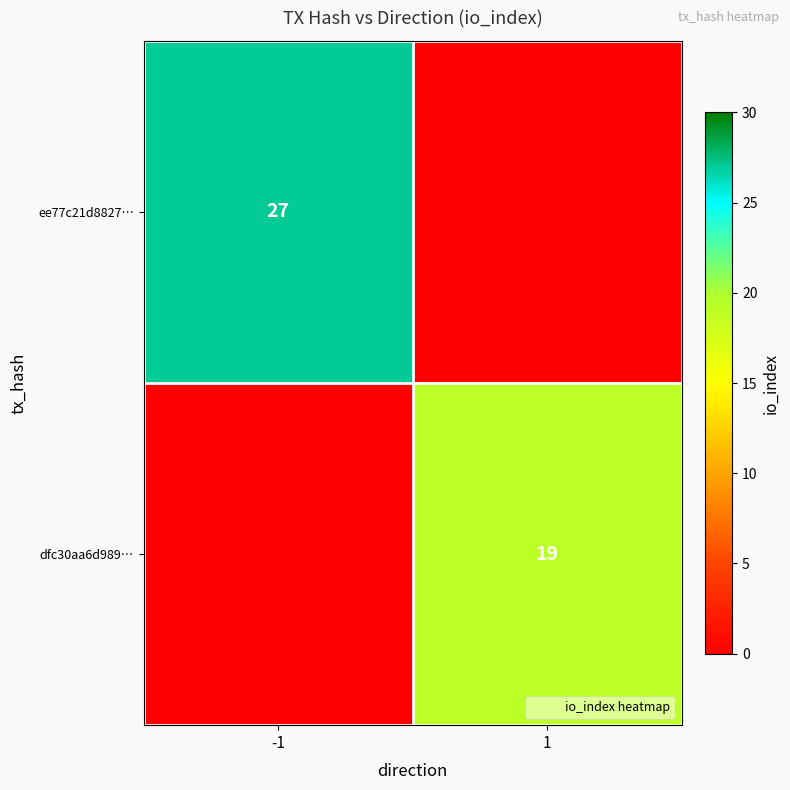

At which category is the sum across all series the highest?

-1